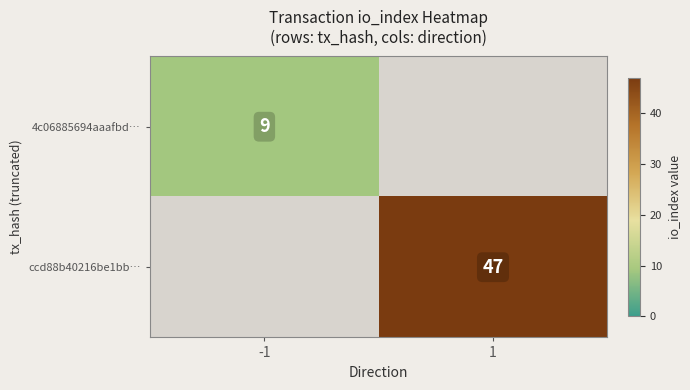

What is the greatest value displayed?

47.0